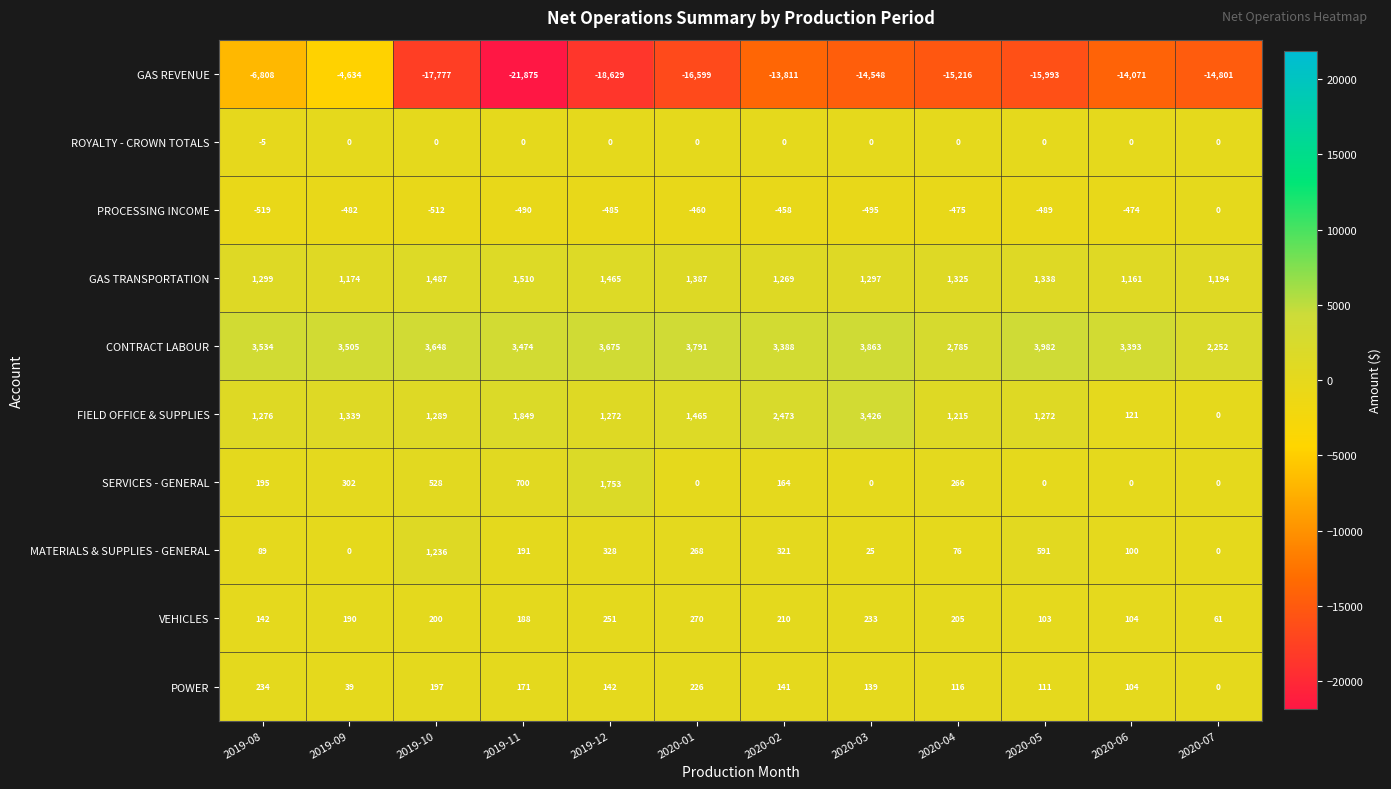

Count the number of data series in this chart.

10